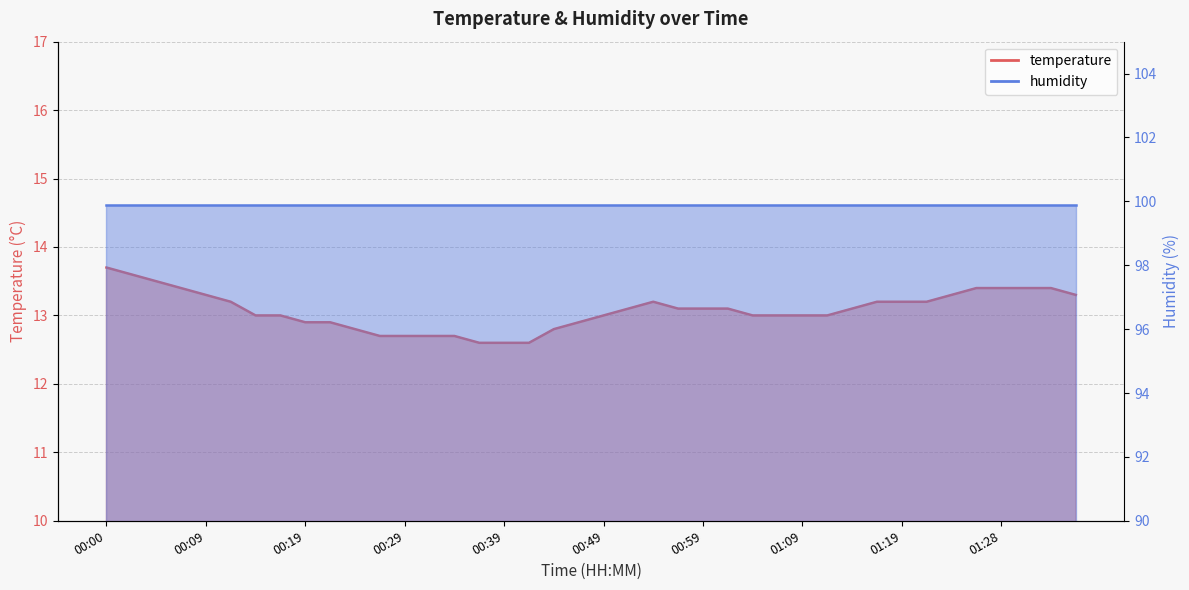

Is it true that the value at 01:06 is 13.0?

True